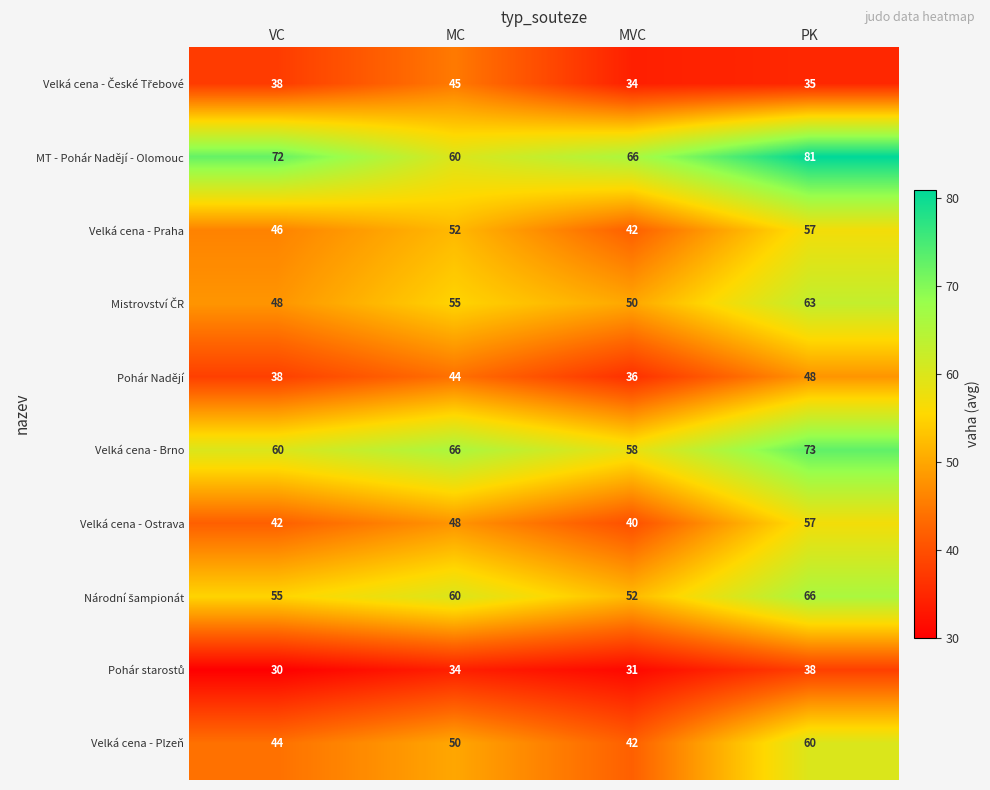

Which series has the widest spread of values?

MT - Pohár Nadějí - Olomouc